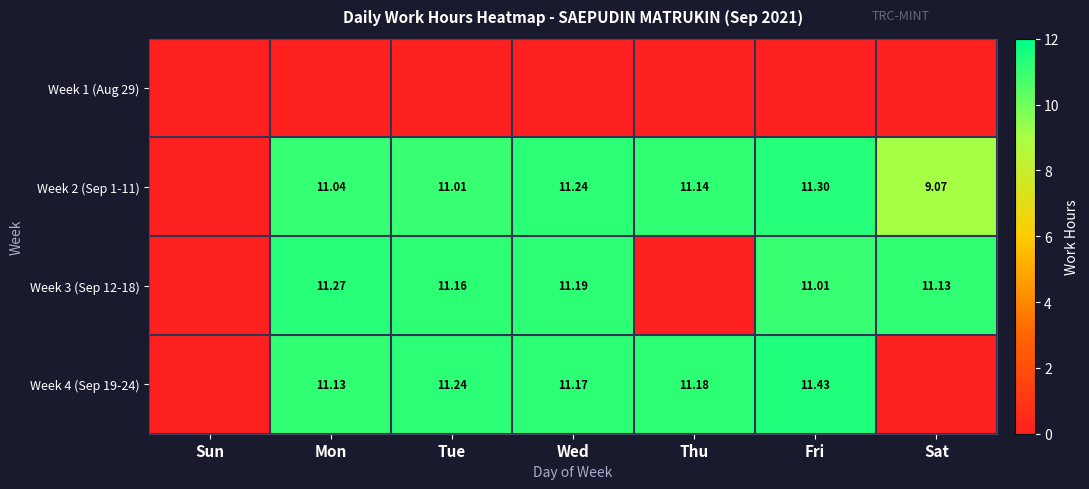

What is the total value across all series at Sat?

20.2